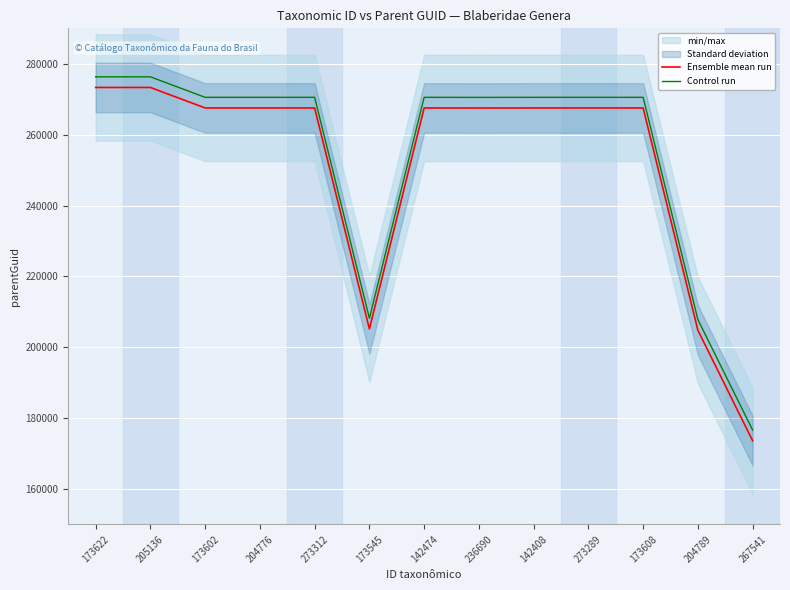

The Ensemble mean run series shows 267528 at 273289. True or false?

True